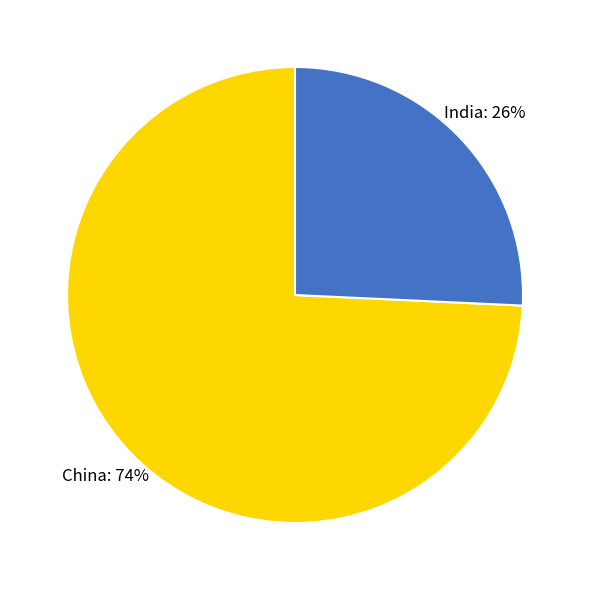

Rank the categories by value from lowest to highest.

India, China